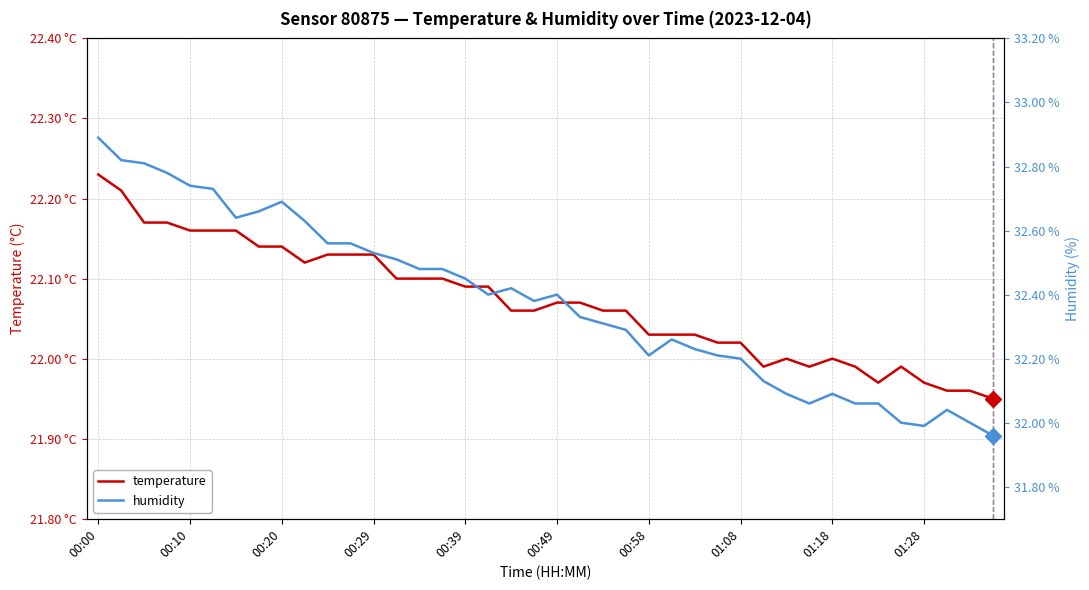

What is the sum of all temperature values?

882.8